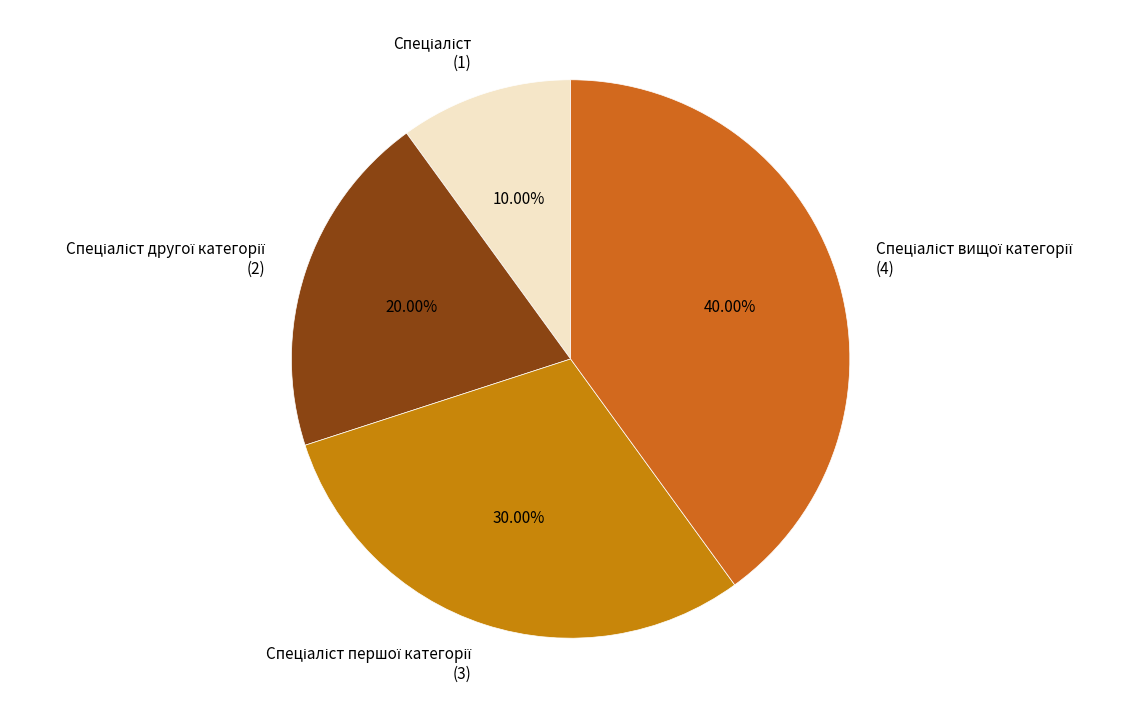

Count the number of slices in the pie.

4